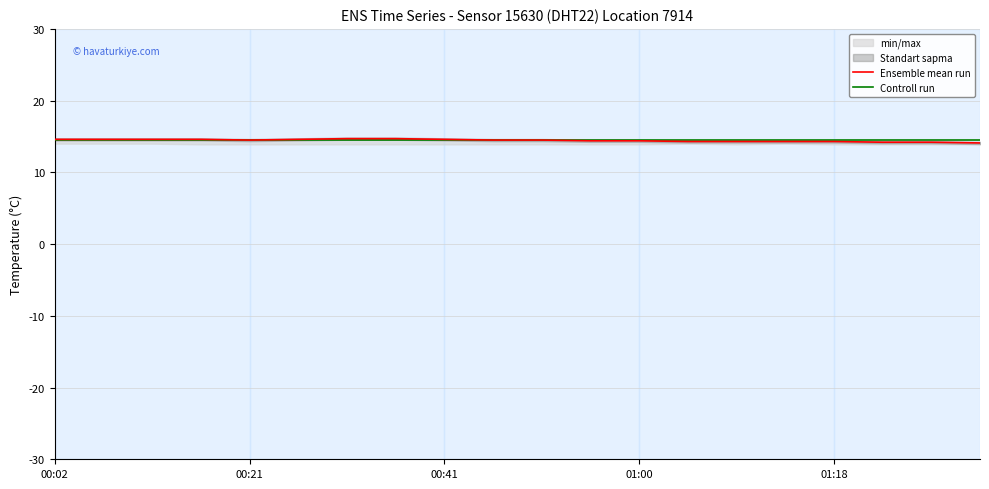

The value of Ensemble mean run at 00:41 is 10.0. True or false?

False